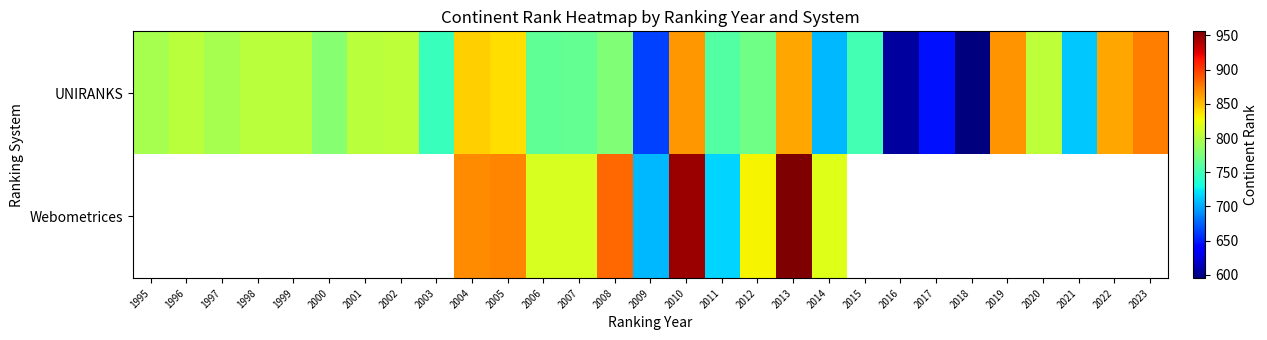

What is the sum of all UNIRANKS values?

22460.0